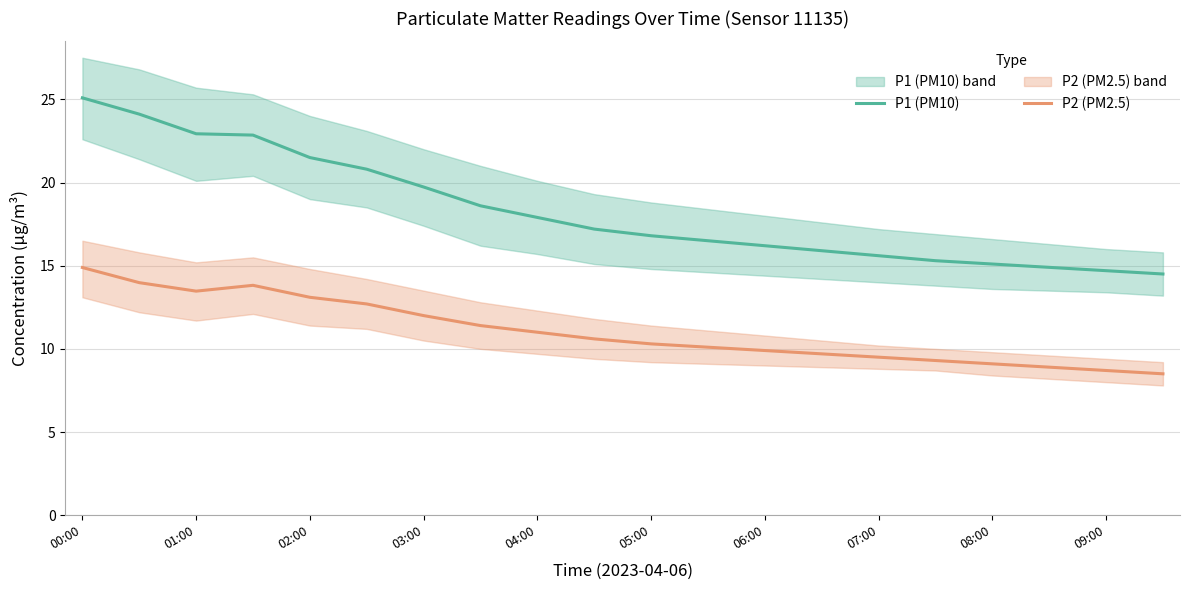

What is the average value of the P2 (PM2.5) series?

11.0